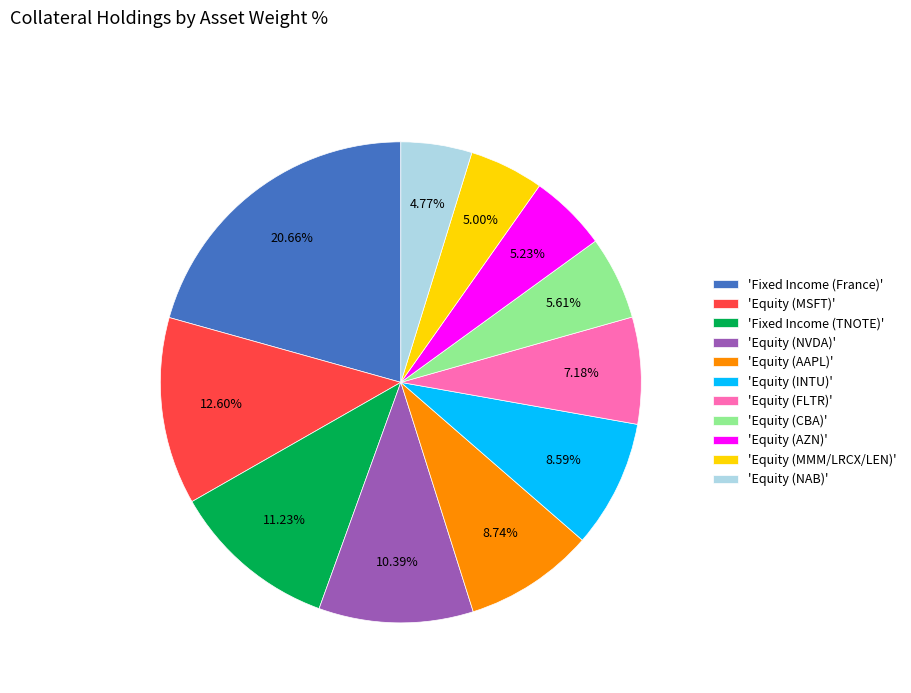

What is the largest slice in the pie chart?

'Fixed Income (France)'